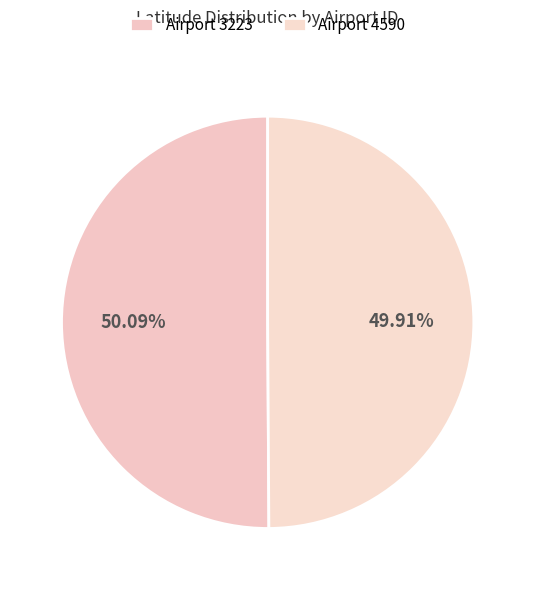

Which category has the smallest portion of the pie?

4590